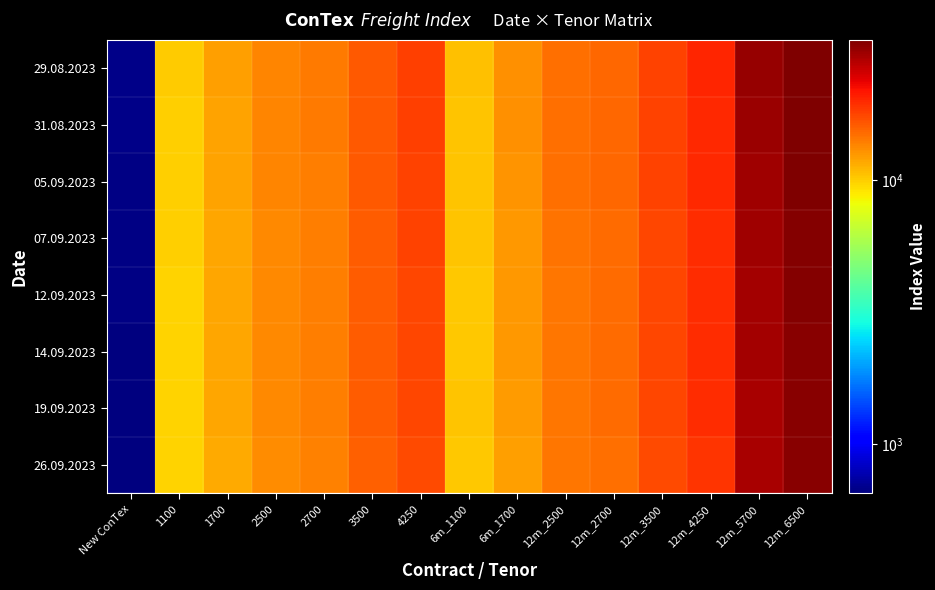

Between 12m_4250 and 12m_2700, which is larger?

12m_4250